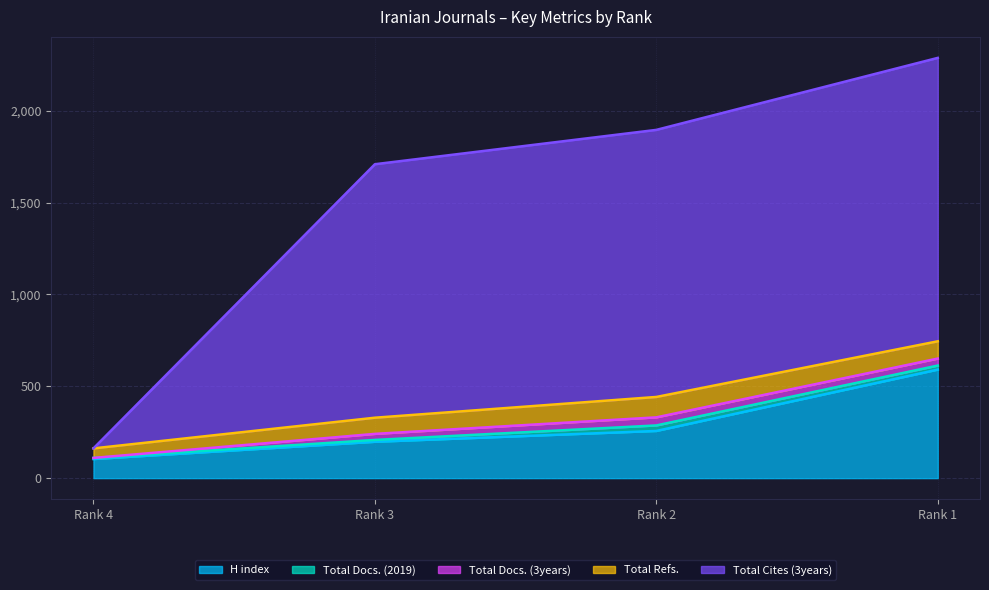

The Total Docs. (3years) series shows 25 at Rank 1. True or false?

False